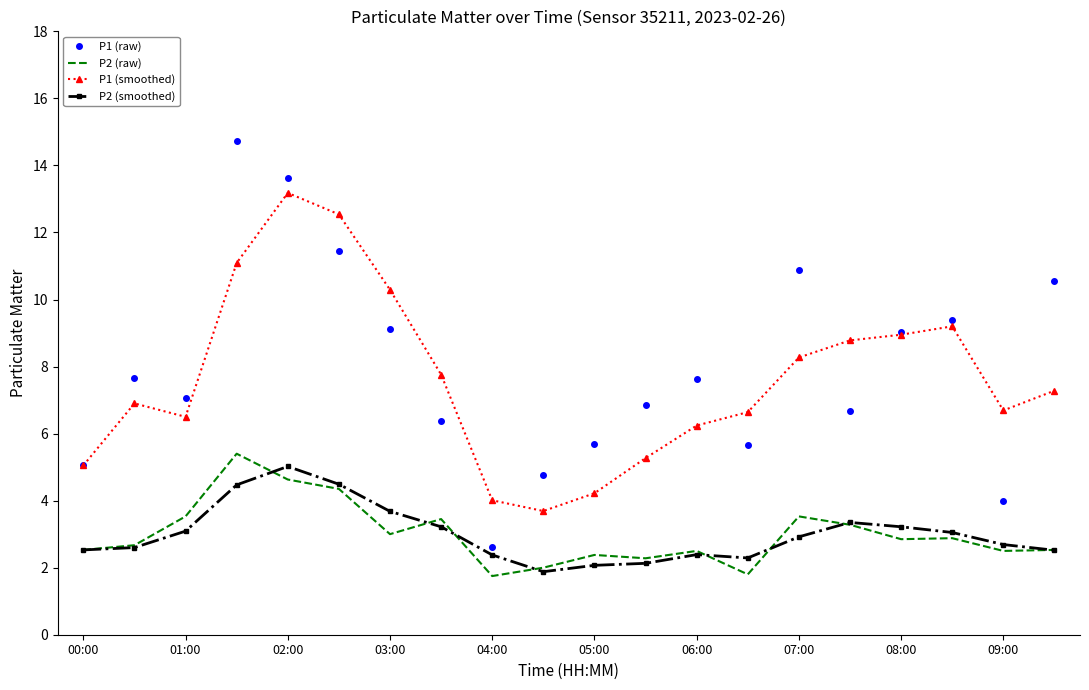

What is the maximum value shown in the chart?

14.7